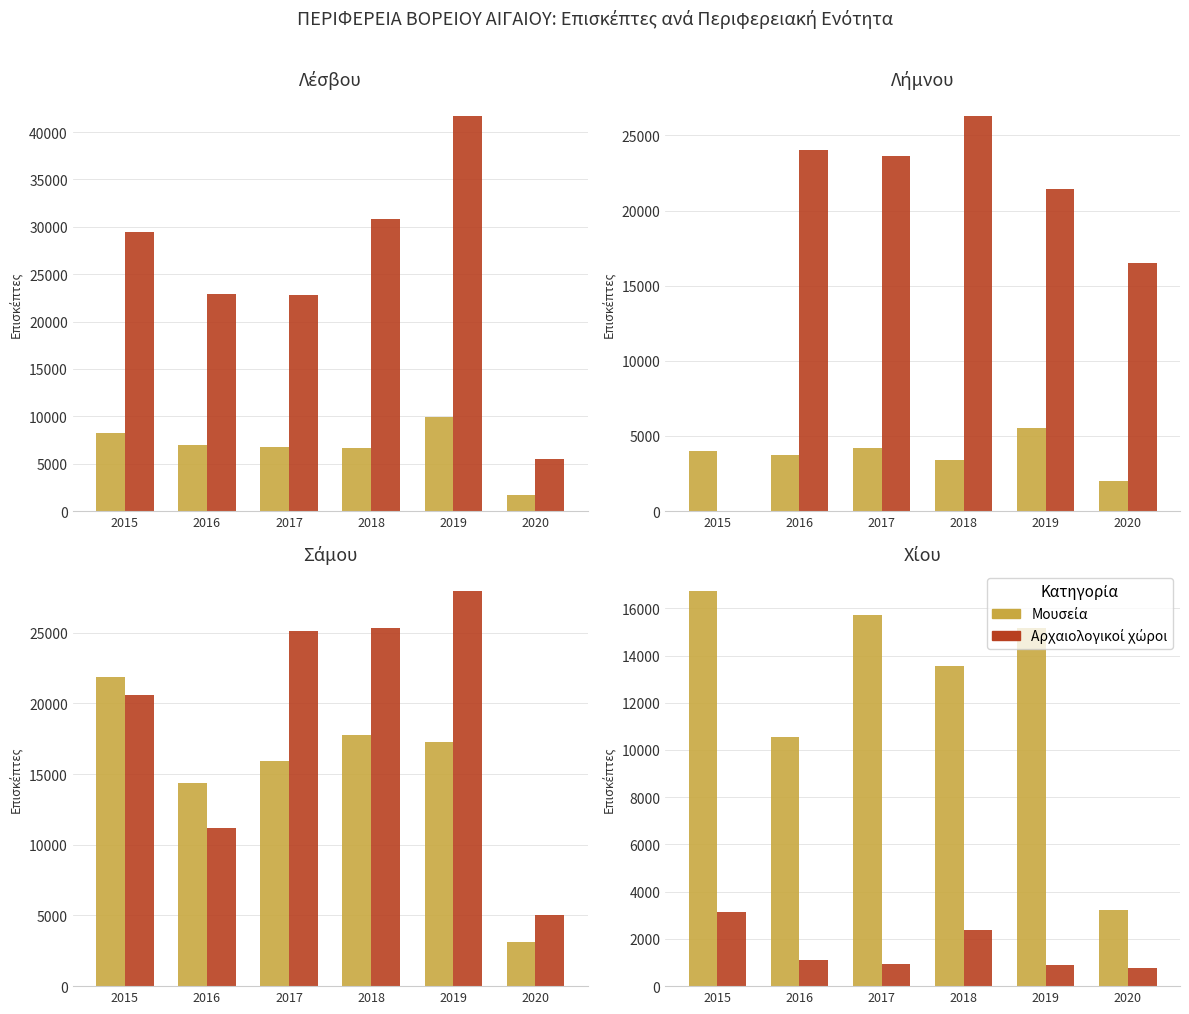

What is the value of the Μουσεία bar at the 6th from the left?

3223